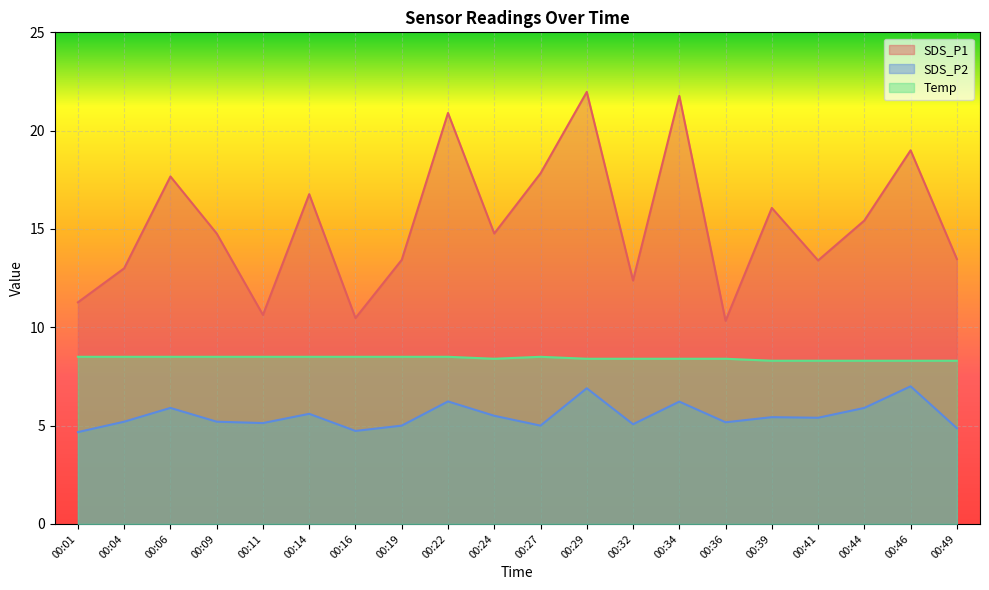

What is the sum of all SDS_P1 values?

305.3